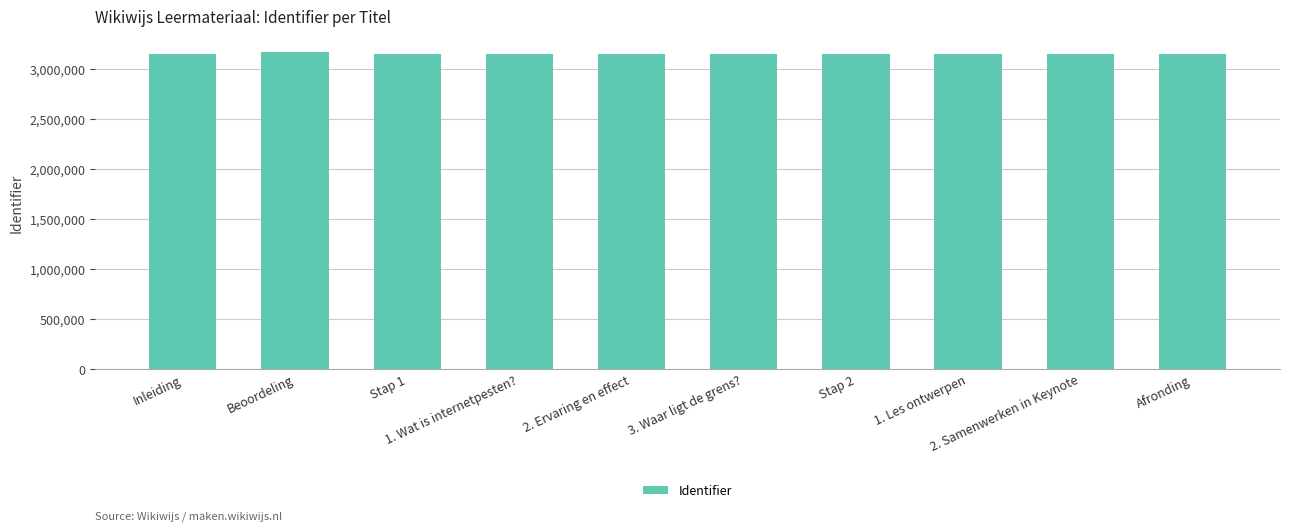

What is the greatest value displayed?

3169266